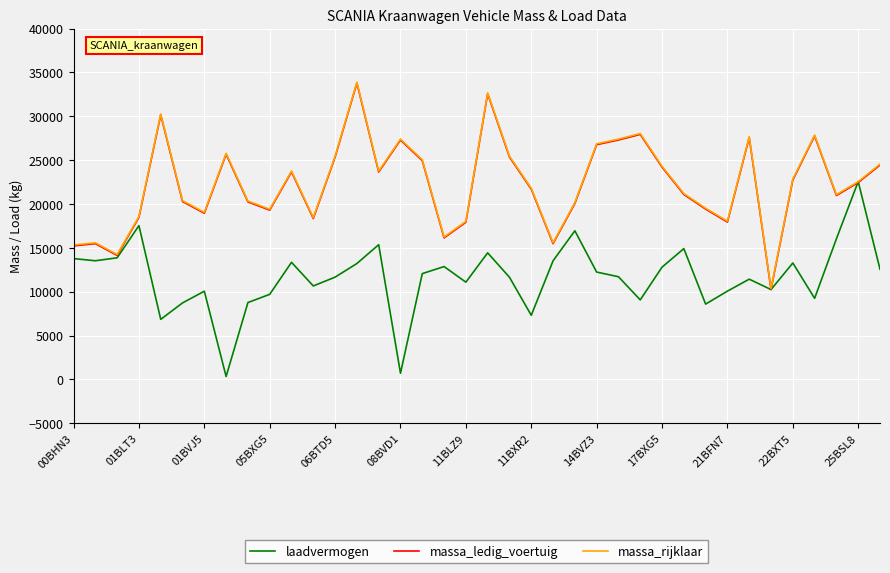

What is the highest value of the massa_rijklaar series?

33887